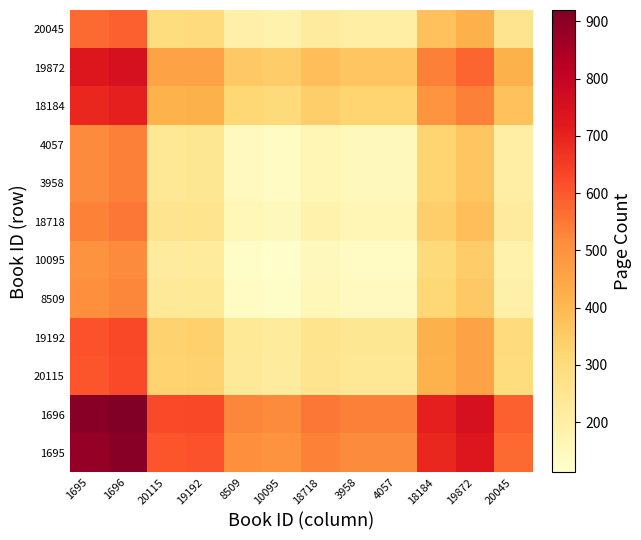

Which label corresponds to the largest value in the chart?

1696